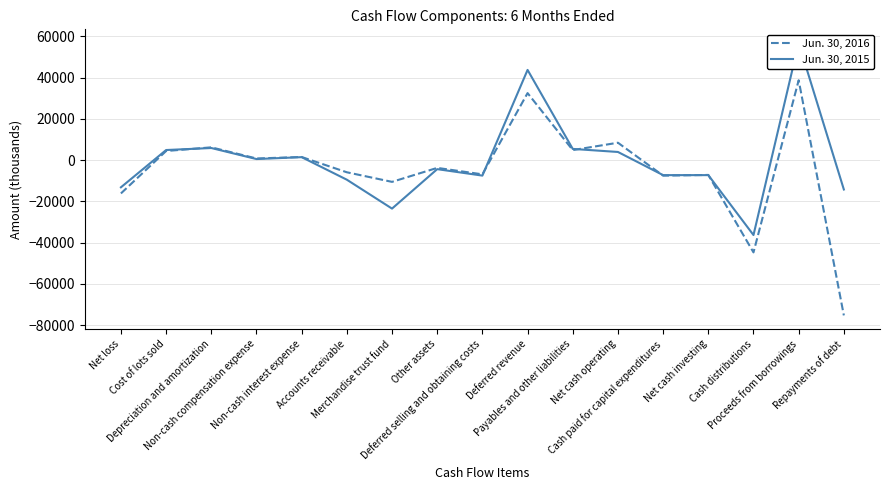

Which has a higher value, Cost of lots sold or Non-cash interest expense?

Cost of lots sold